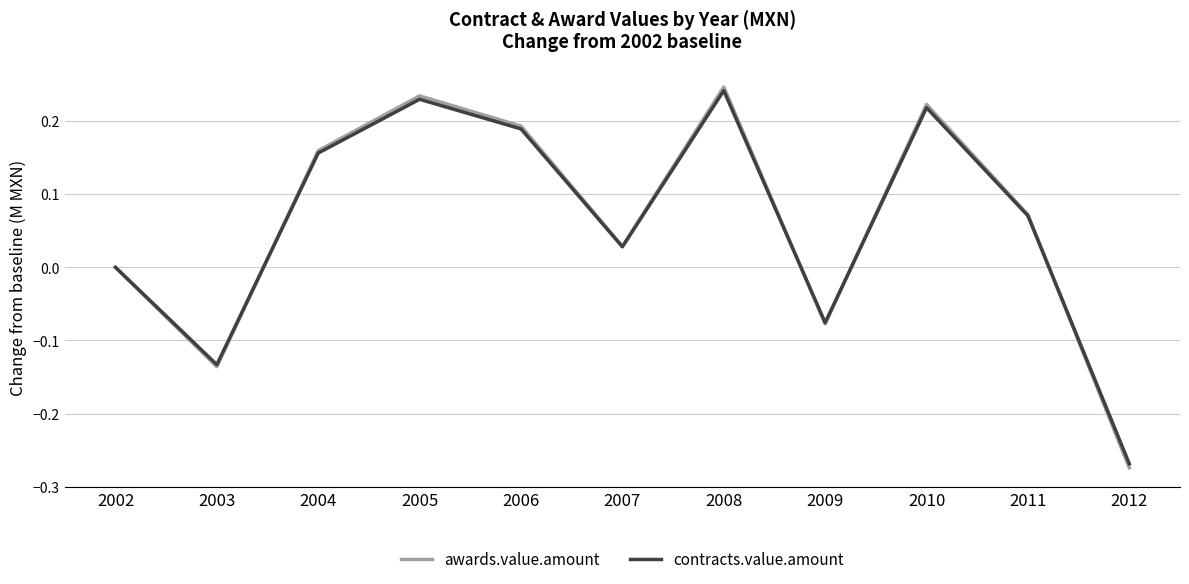

Which category has the lowest value in the contracts.value.amount series?

2012